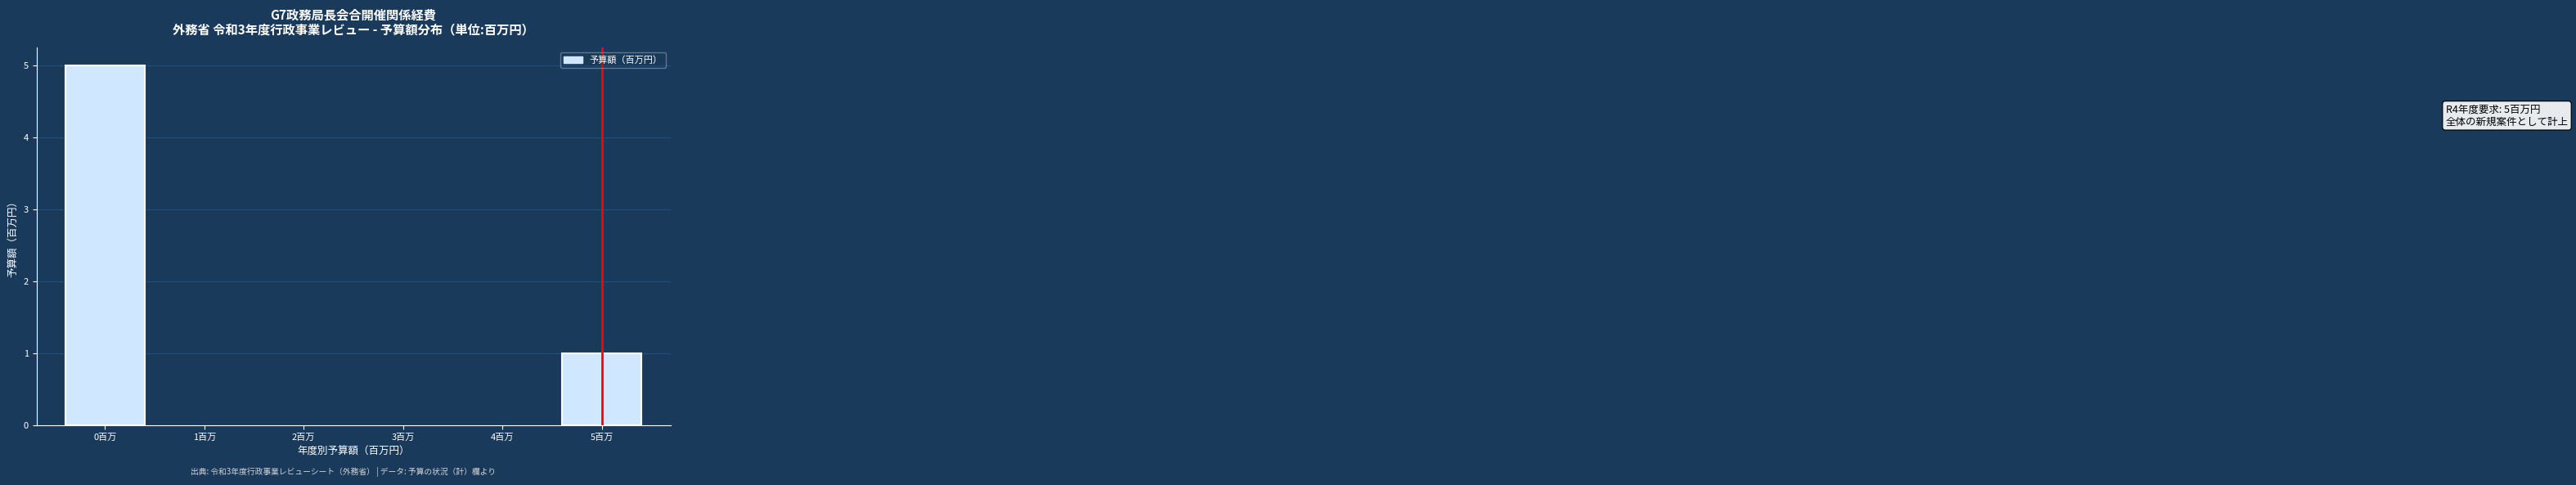

Which range on the x-axis has the tallest bar?

-0.5 to 0.5